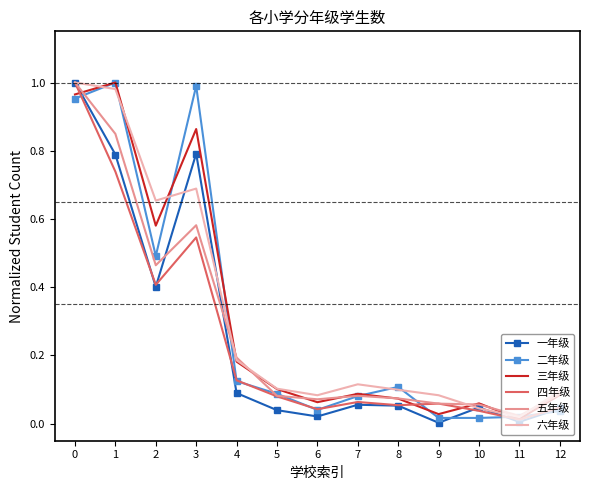

Is it true that 一年级 equals 0.0 at 5?

True